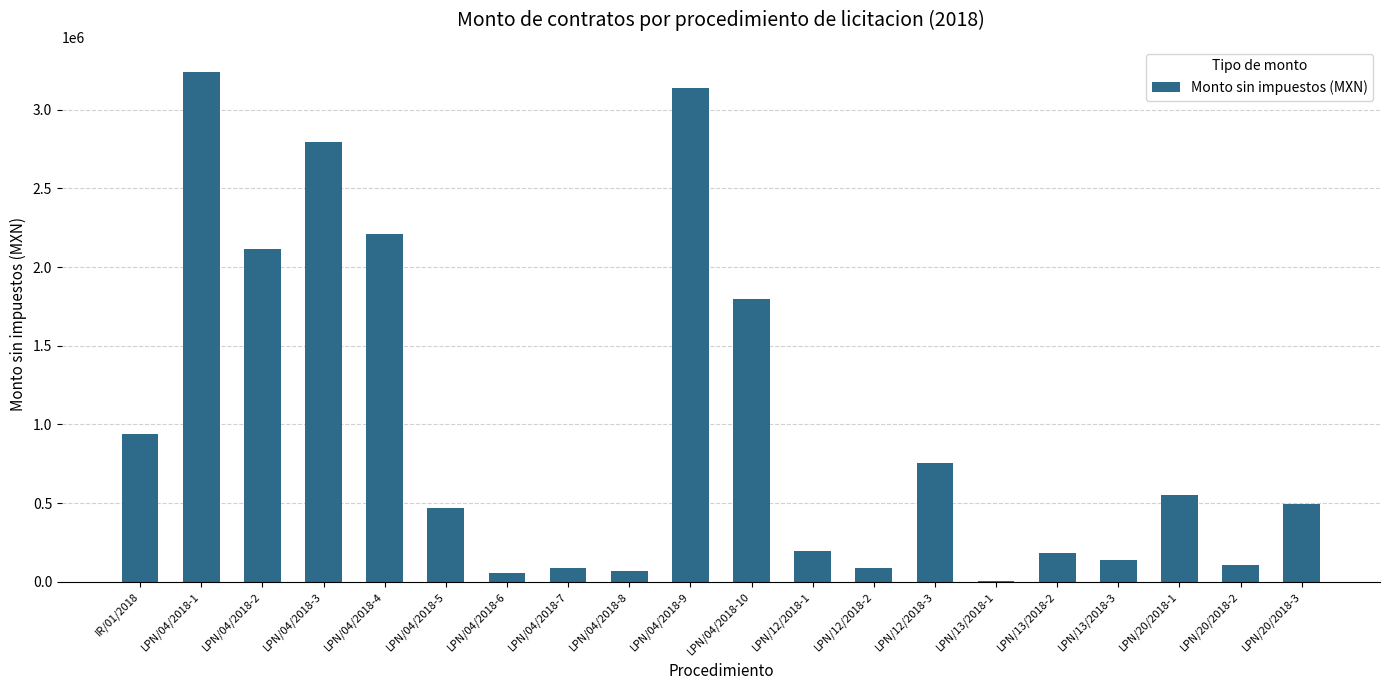

Is it true that the value at LPN/20/2018-1 is 550047?

True